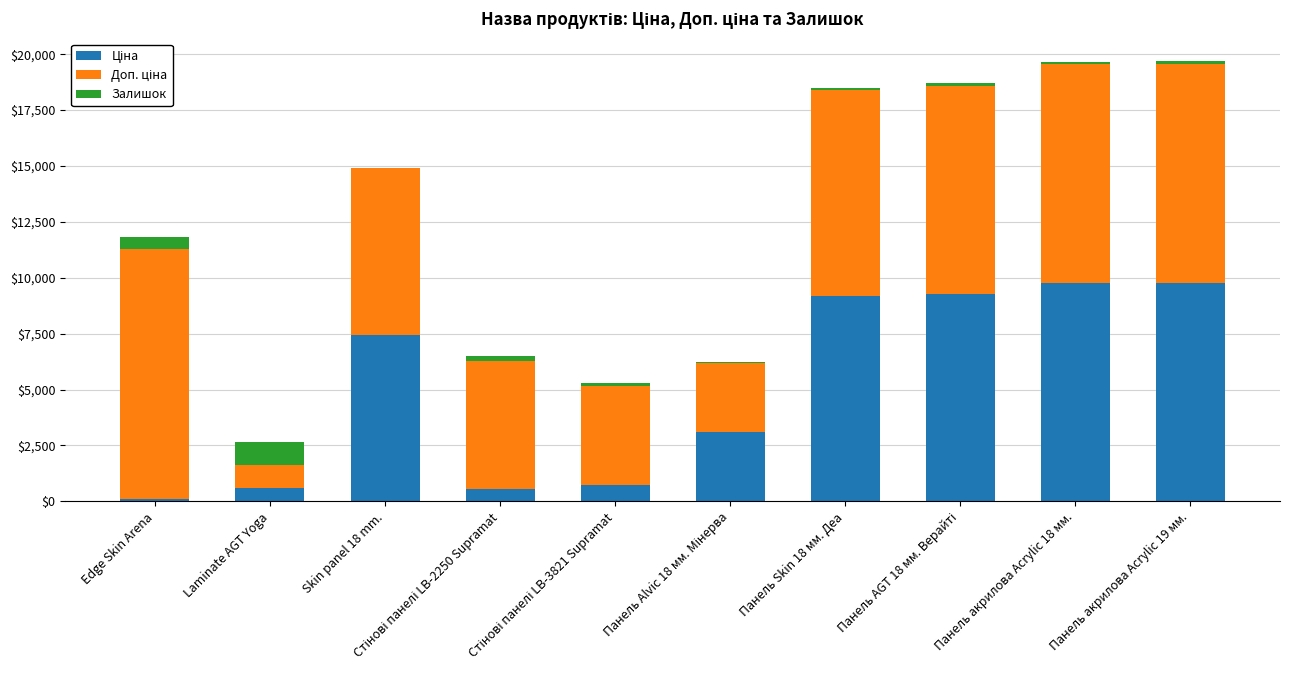

How many series are shown in this chart?

3